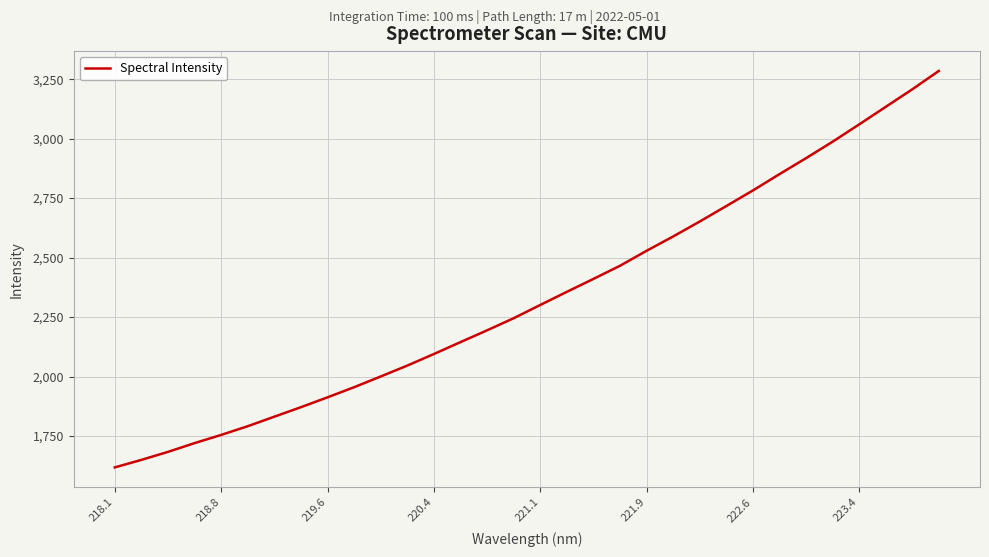

What is the difference between the maximum and minimum values?

1666.1